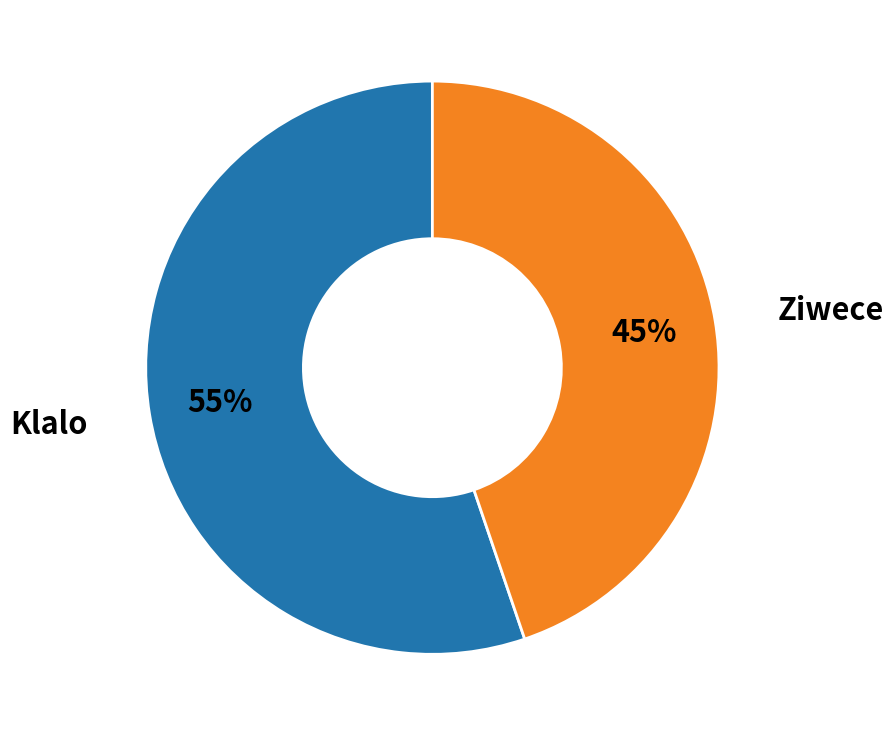

To the nearest percent, what is the difference between the largest and smallest slice percentages?

10%